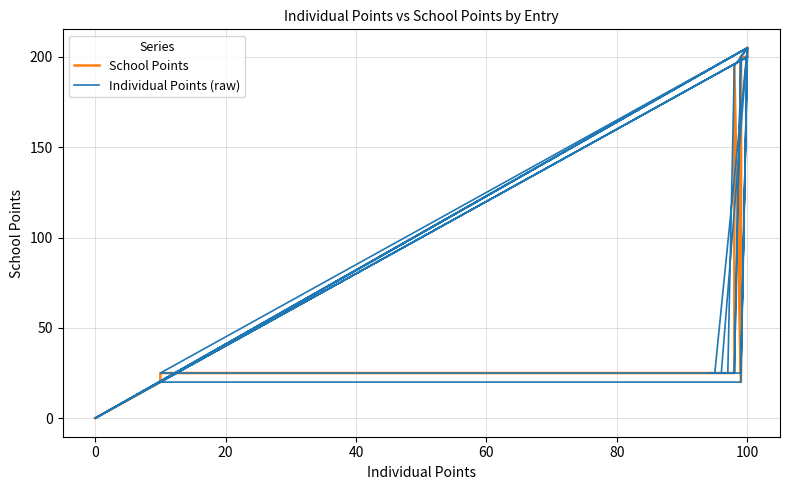

Which series has the largest range (max minus min)?

School Points